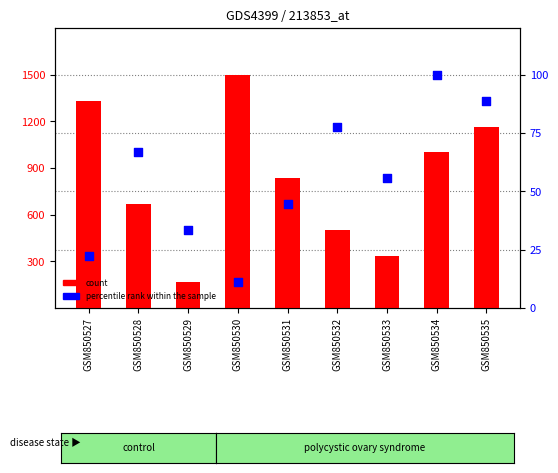

Which series contains the highest Y value?

count